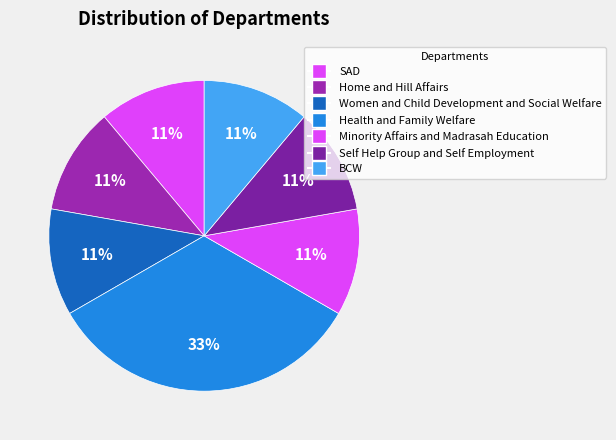

Count the number of slices in the pie.

7